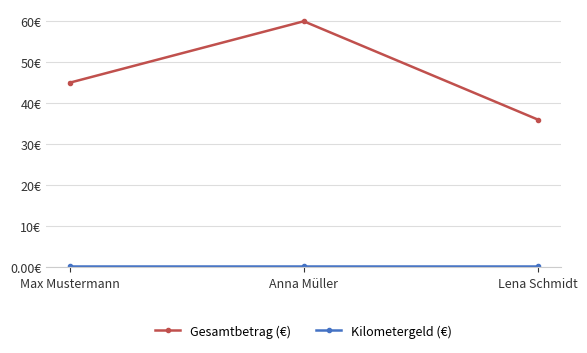

What is the label of the 2nd point from the right?

Anna Müller